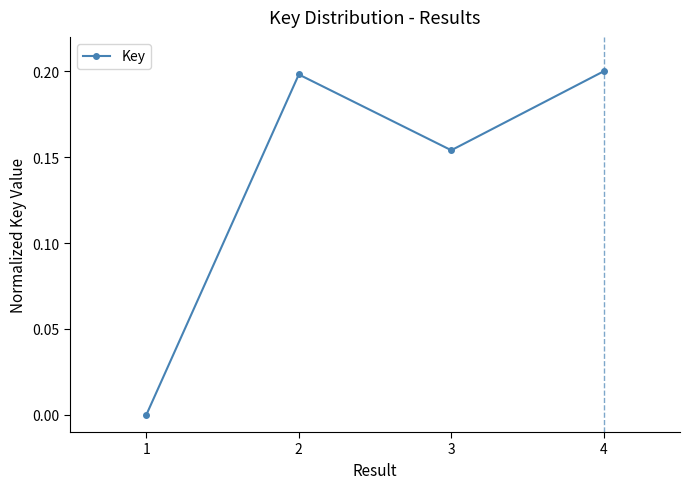

True or false: there are more than 2 points higher than both neighbors.

False